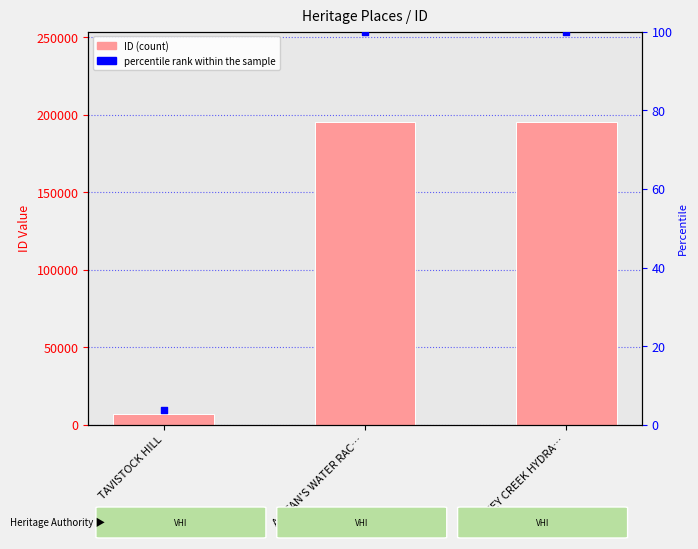

Which series contains the lowest Y value?

percentile rank within the sample